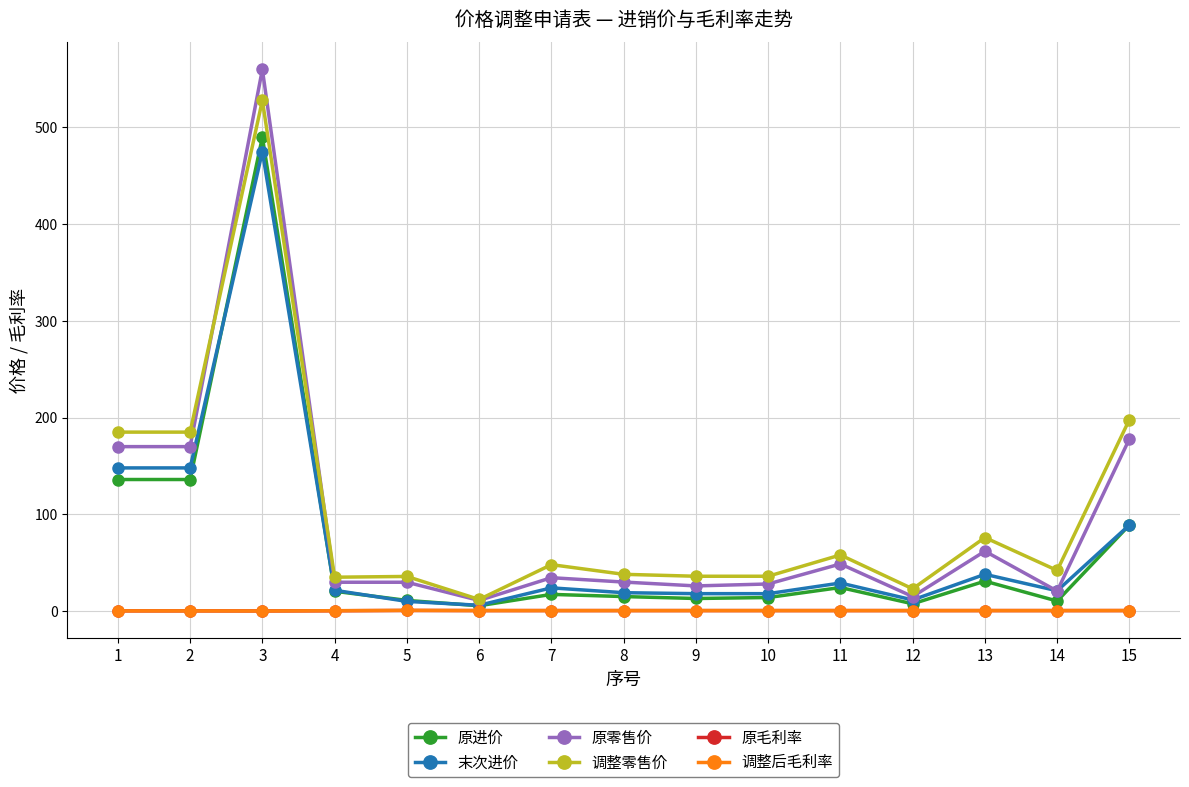

Which series has the largest range (max minus min)?

原零售价